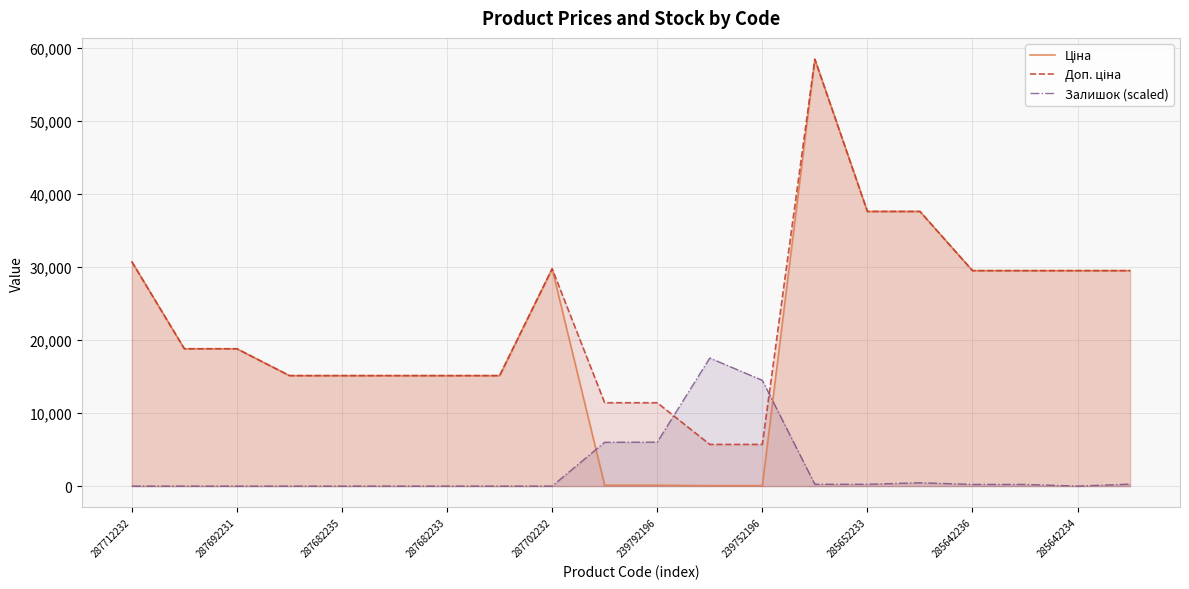

What is the greatest value displayed?

58426.5